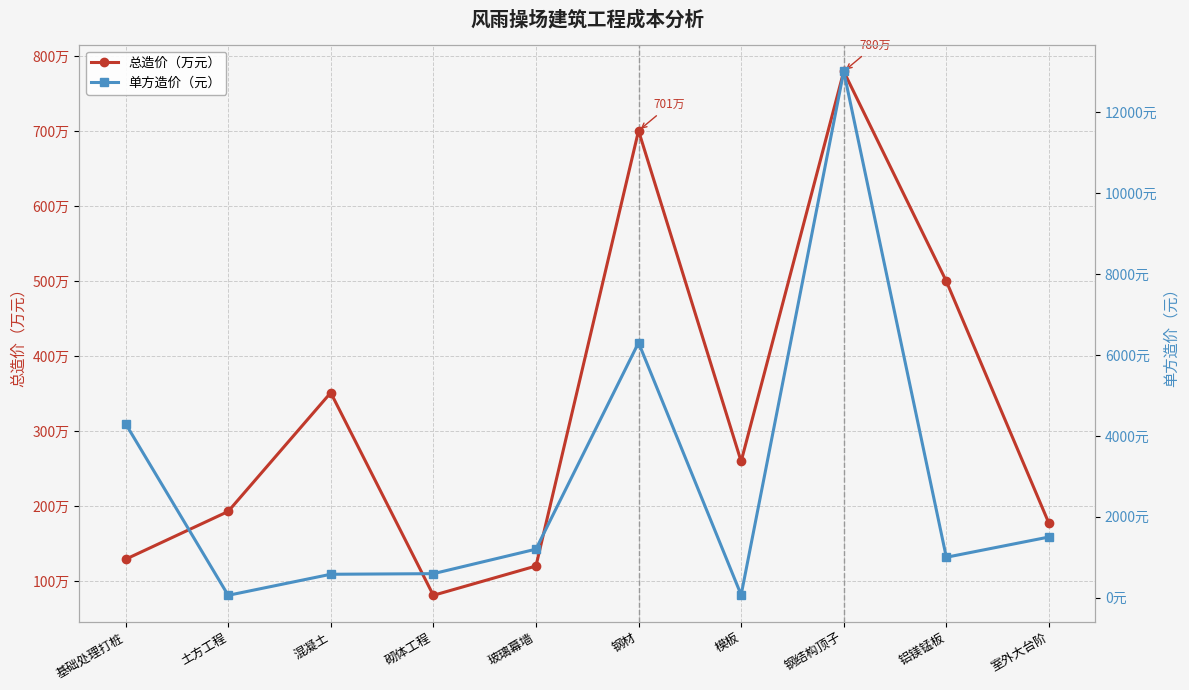

What is the minimum value shown in the chart?

60.0